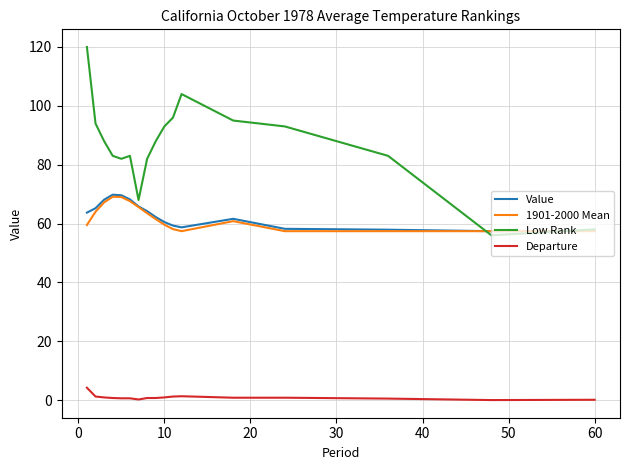

True or false: Departure and Low Rank intersect in this chart.

False